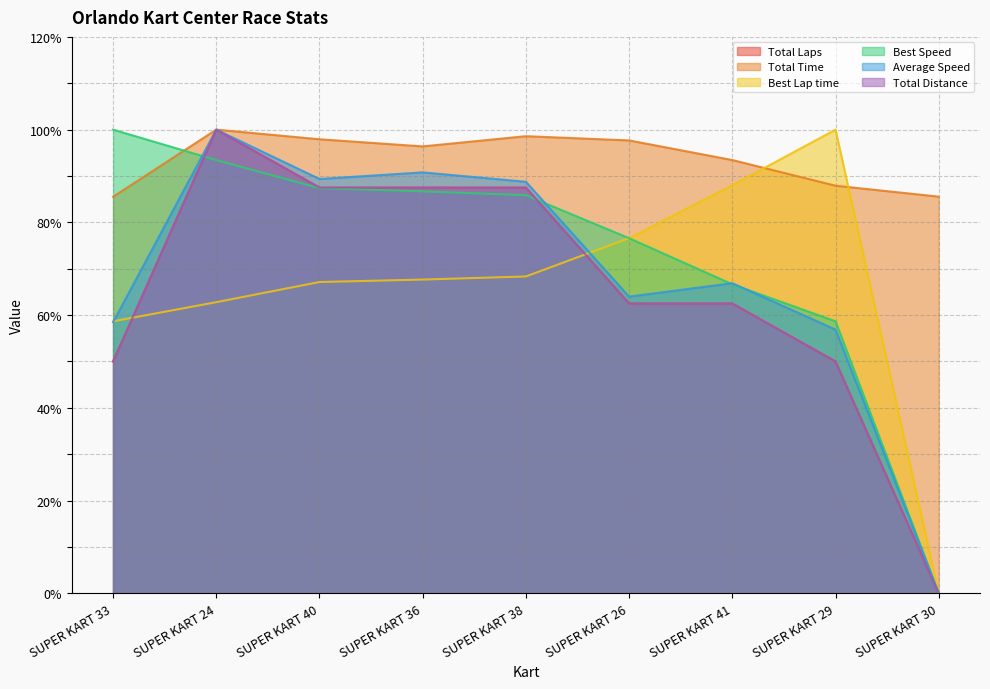

How many values in Best Speed are above zero?

8